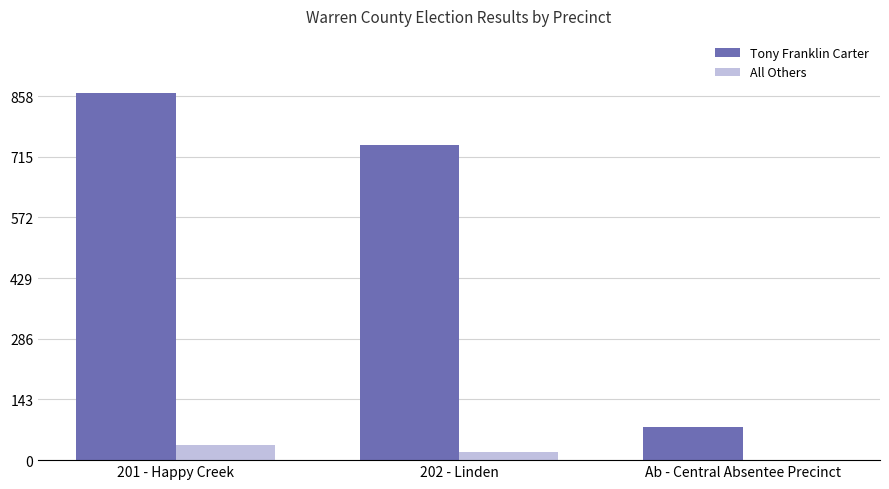

The value of Tony Franklin Carter at 201 - Happy Creek is 865. True or false?

True